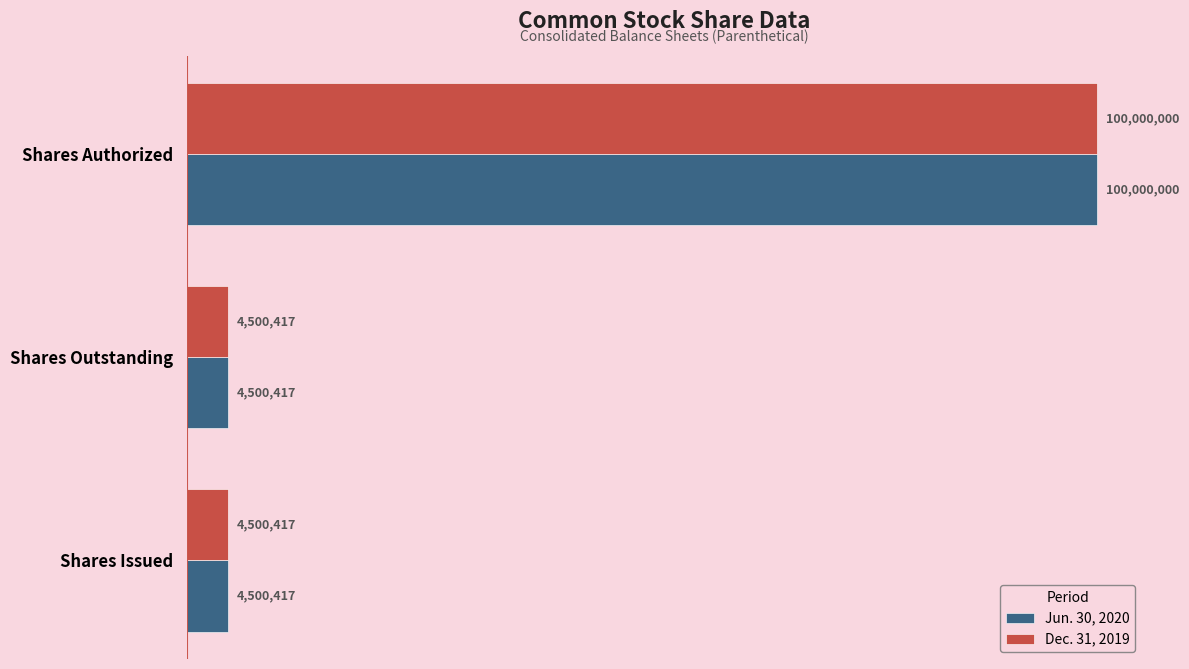

What are all the series names shown in the legend?

Jun. 30, 2020, Dec. 31, 2019